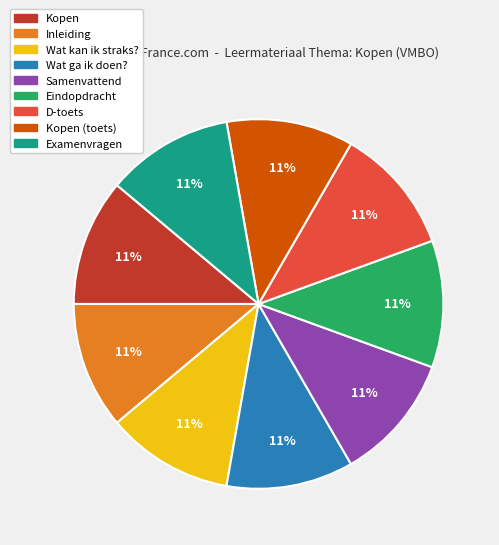

To the nearest percent, what is the average slice percentage?

11%